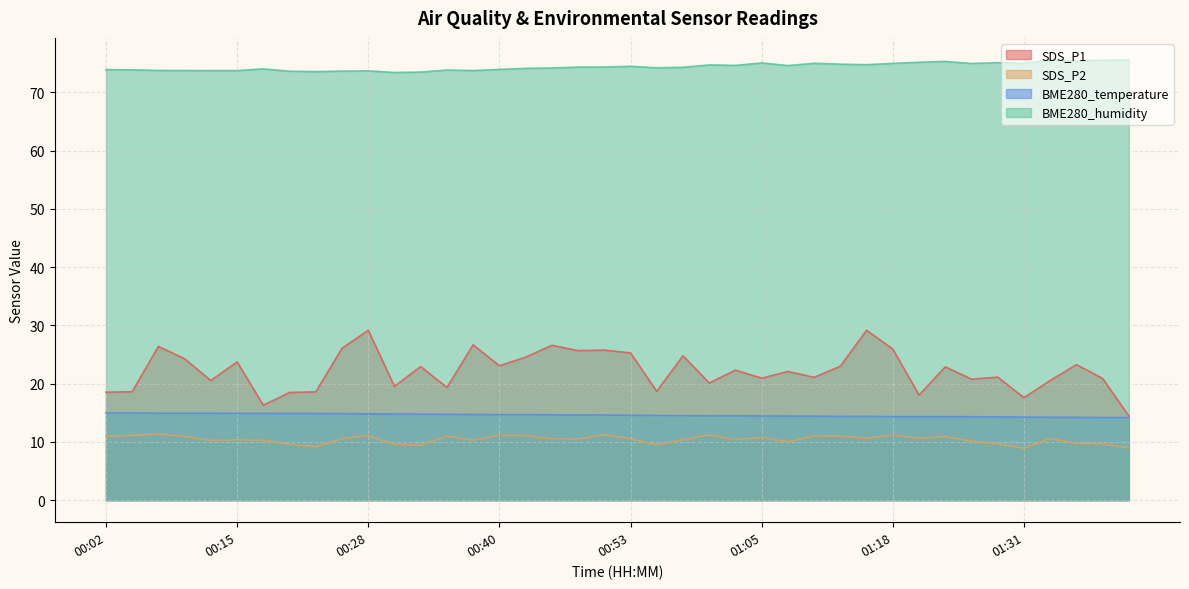

Read the BME280_temperature value at 00:15.

14.9